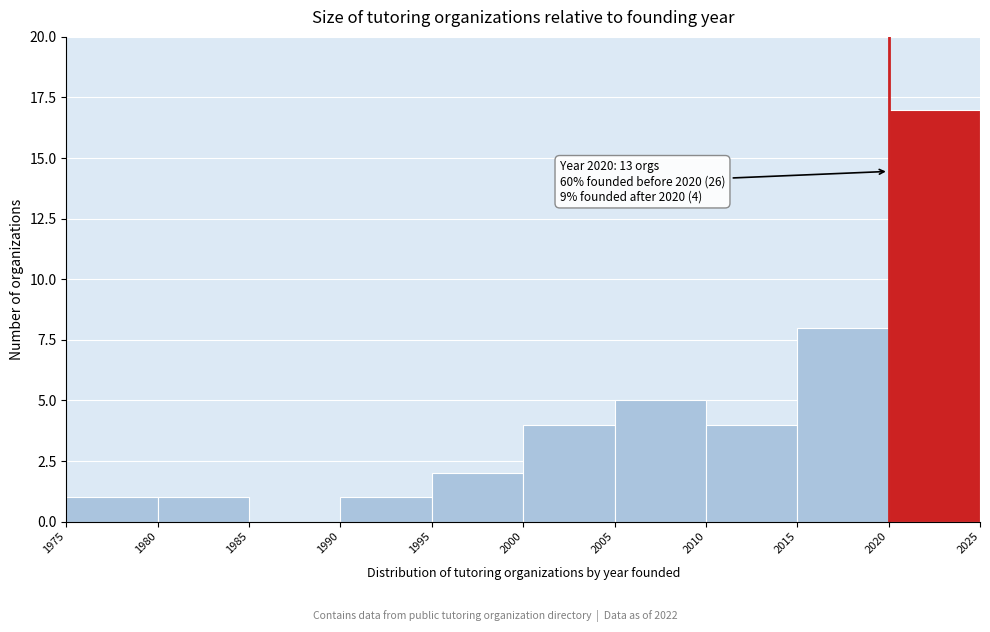

Which range on the x-axis has the tallest bar?

2020 to 2025